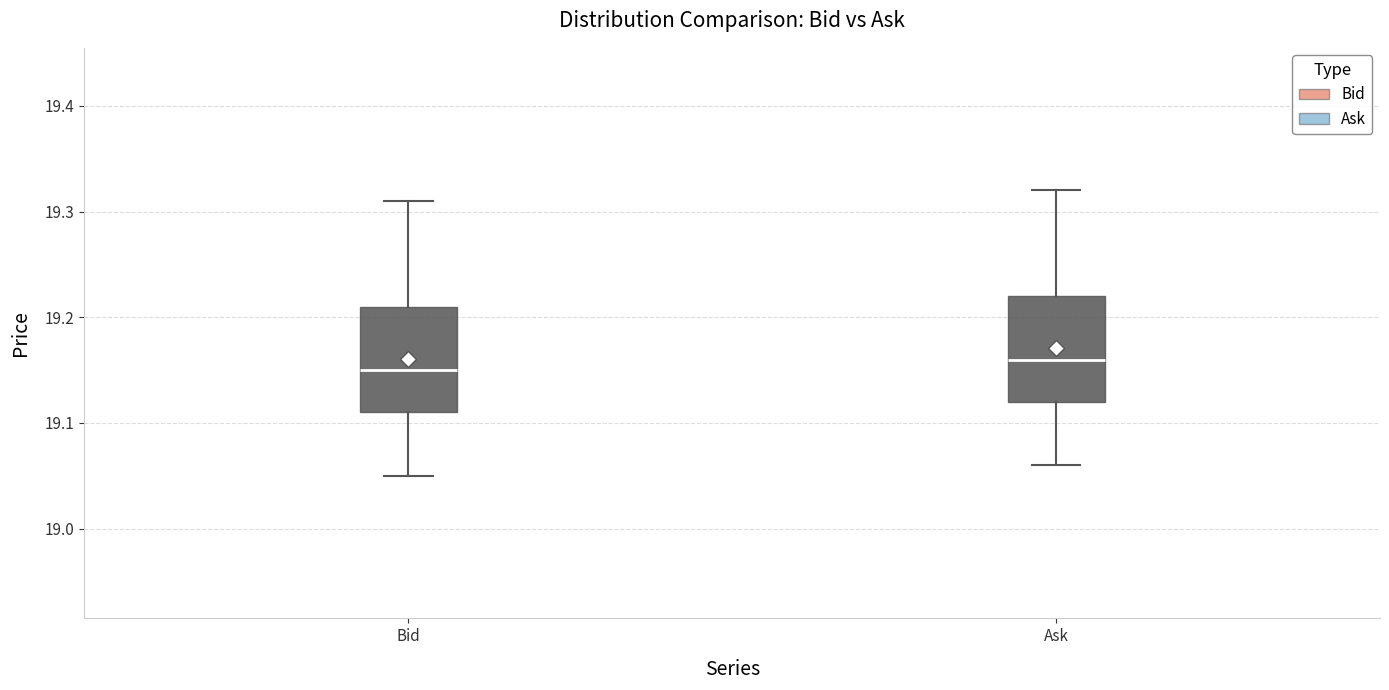

Reading left to right, read every box against the y-axis: the position of its median line, the range the box covers, and the ends of its whiskers. The values are not printed on the chart, so give them approximately, as read against the axis.

Bid: median 19.15, box 19.11 to 19.21, whiskers 19.05 to 19.31
Ask: median 19.16, box 19.12 to 19.22, whiskers 19.06 to 19.32